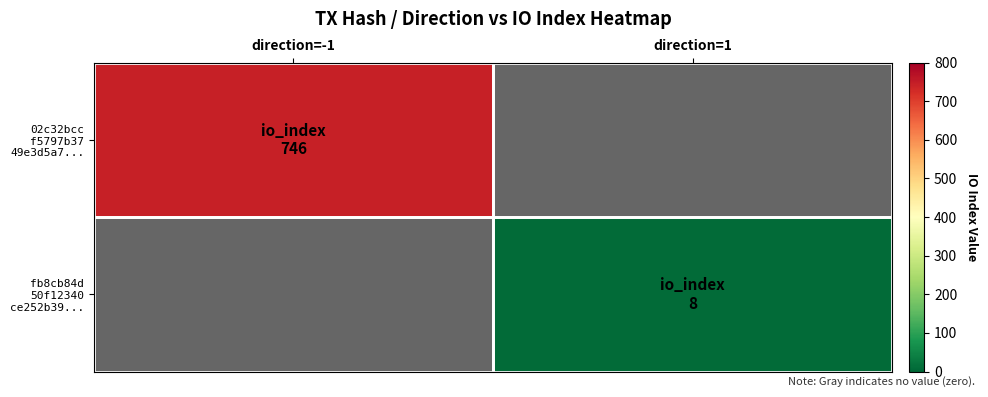

What is the greatest value displayed?

746.0